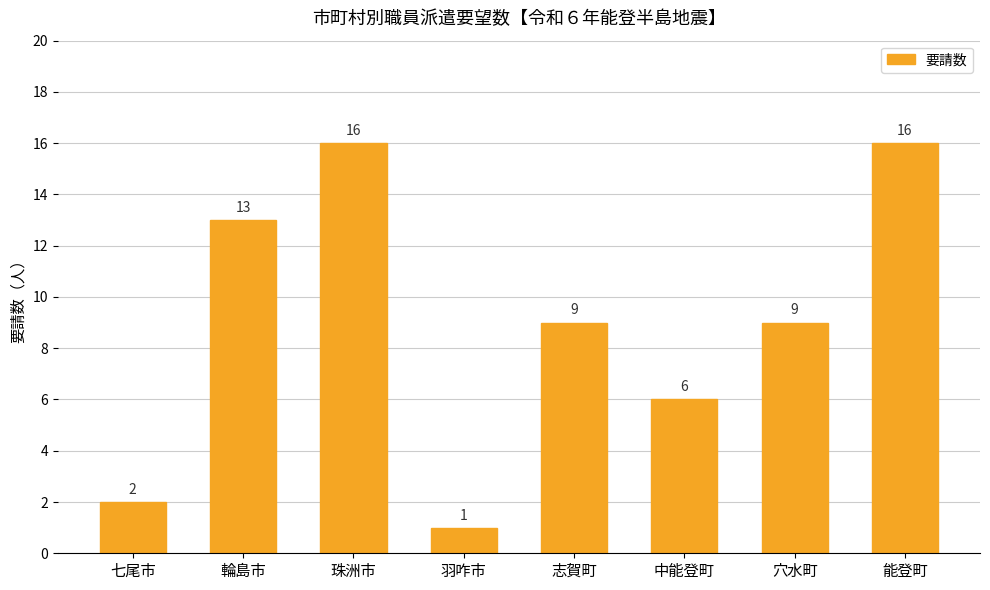

How many distinct data groups are displayed?

1